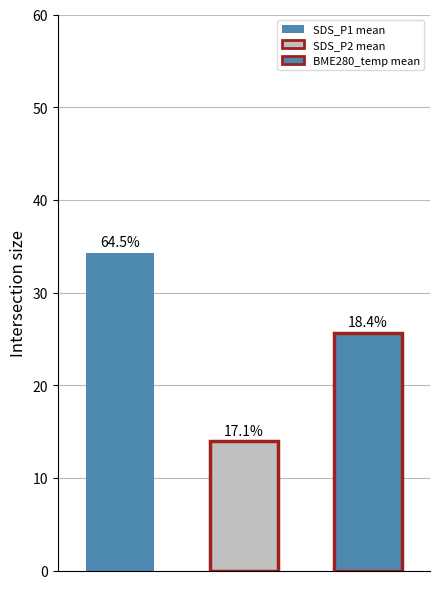

Does the chart contain stacked bars?

No